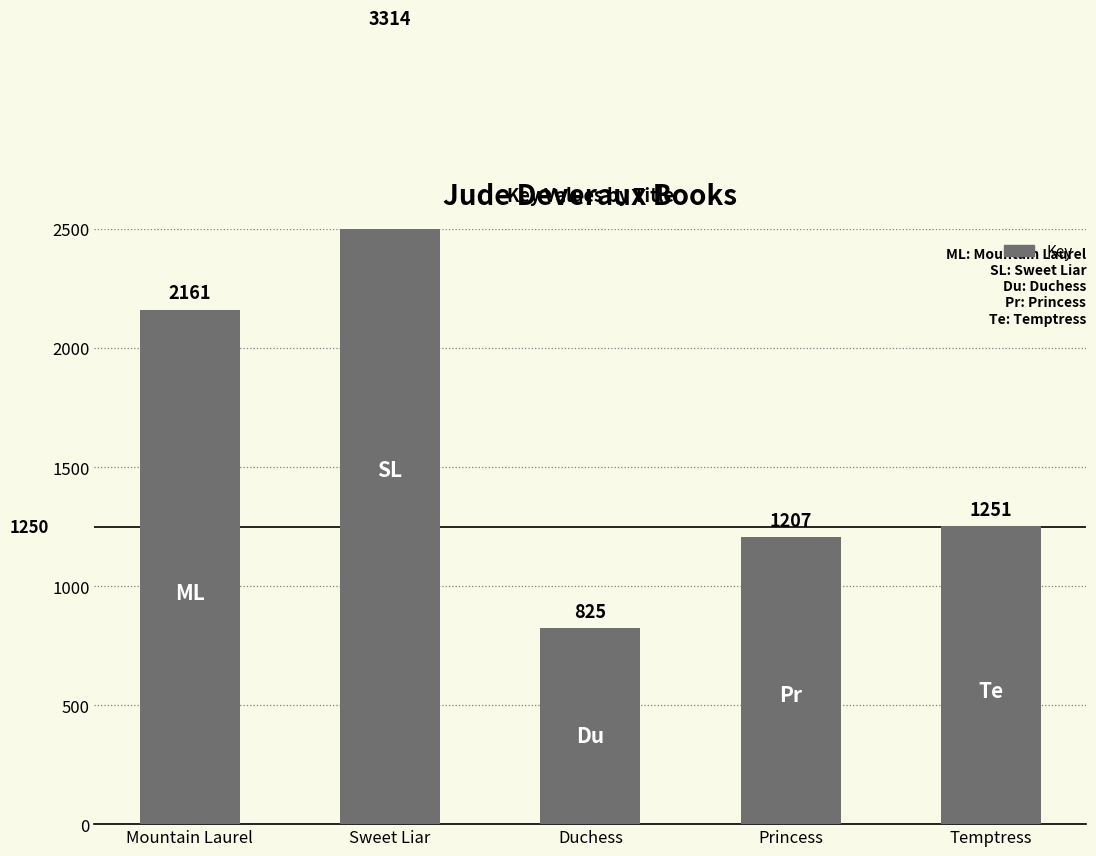

Which has a higher value, Duchess or Mountain Laurel?

Mountain Laurel